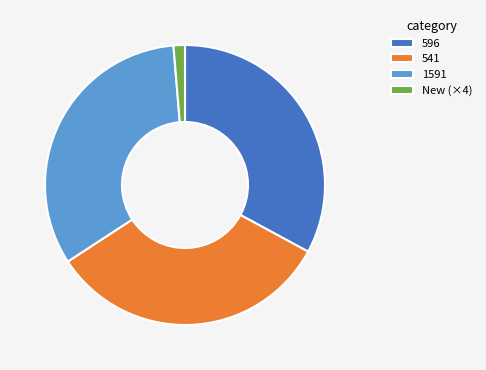

Between 1591 and New (×4), which is larger?

1591